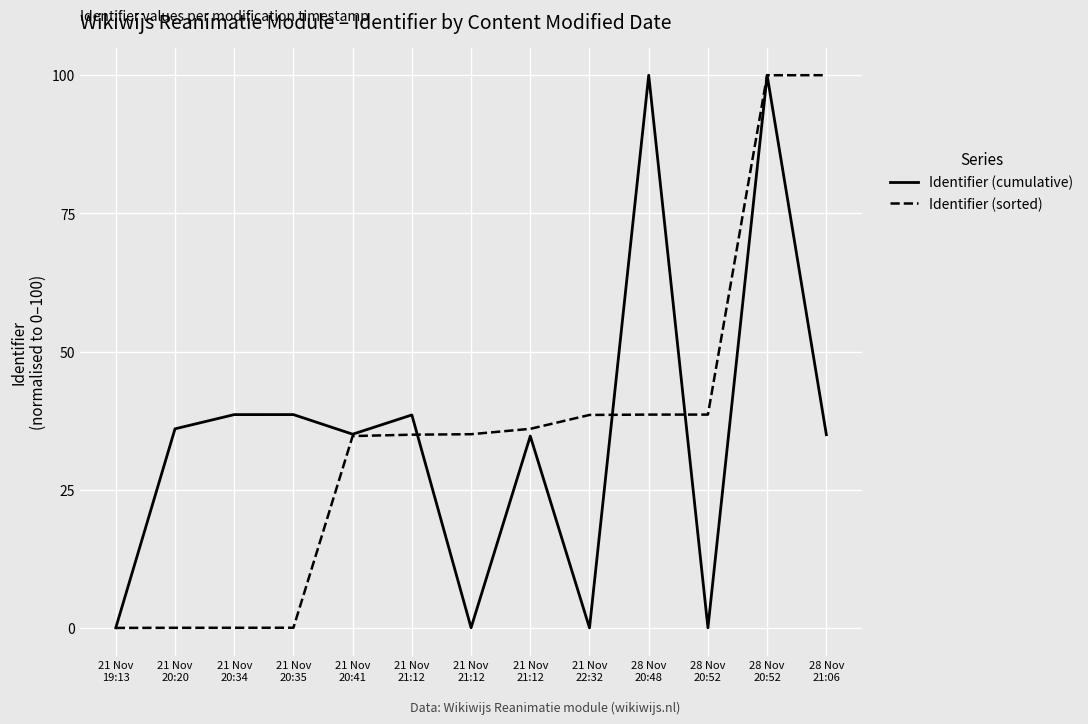

Does the chart have visible grid lines?

Yes